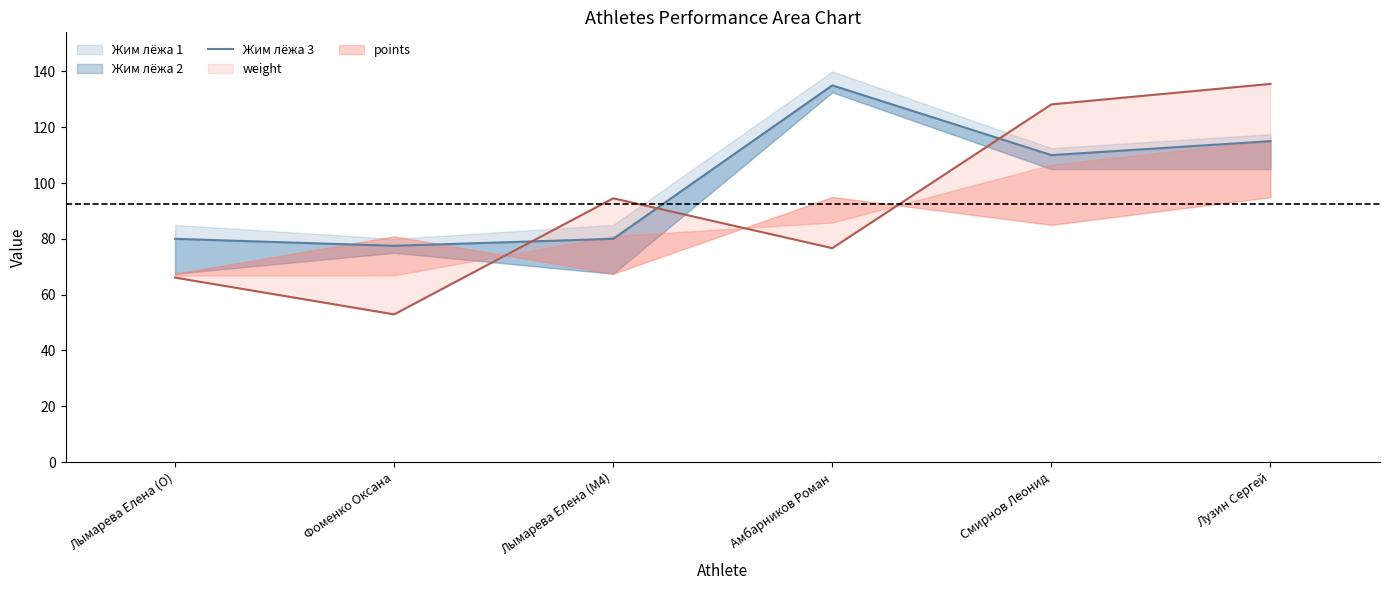

What is the sum of all values?

597.5